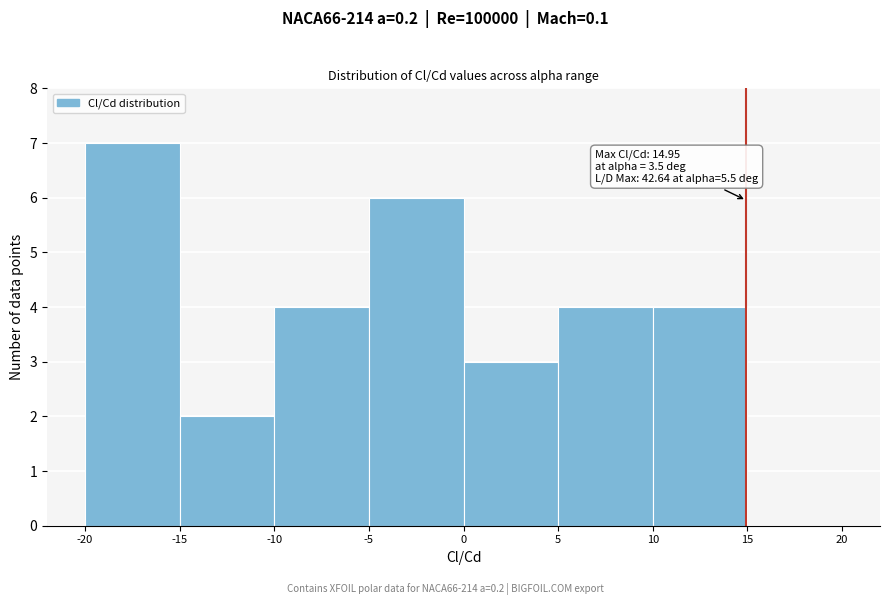

Over which range of the x-axis is the bar tallest?

-20 to -15